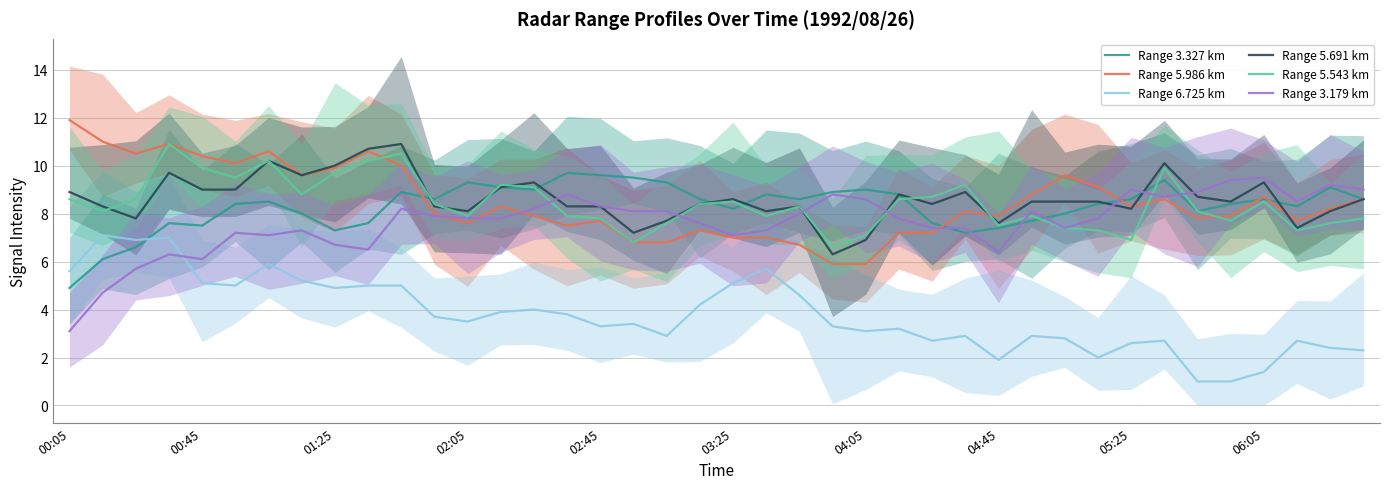

How many series are shown in this chart?

6